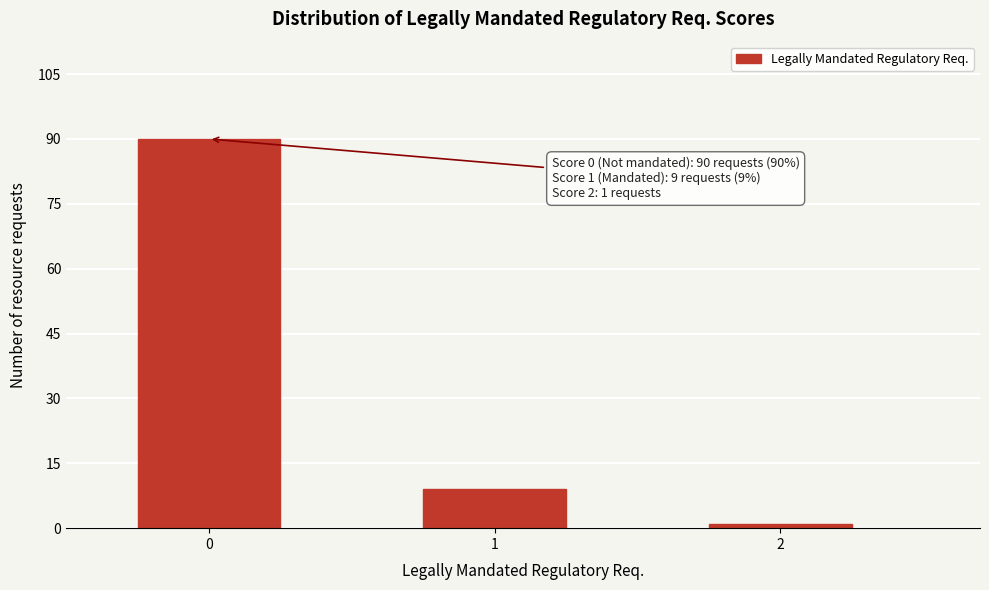

Reading left to right, what are all the values shown in this chart?

90	9	1